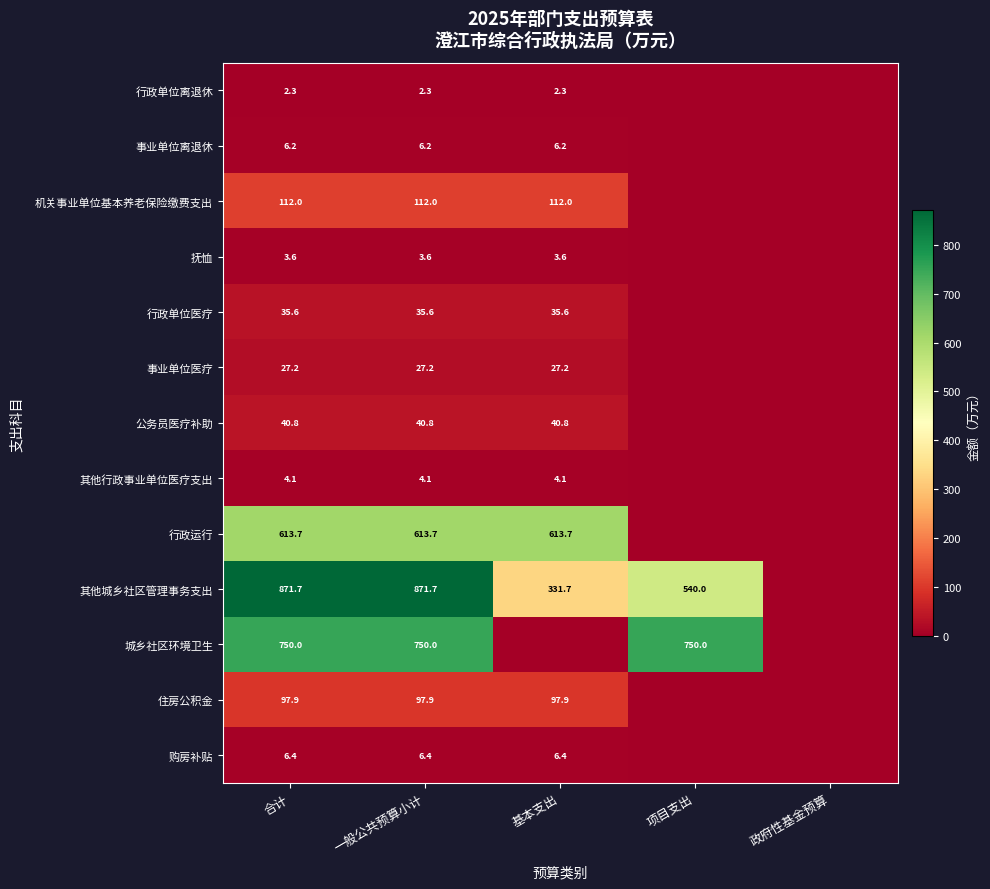

True or false: 行政单位离退休 has a value of 2.3 at 一般公共预算小计.

True